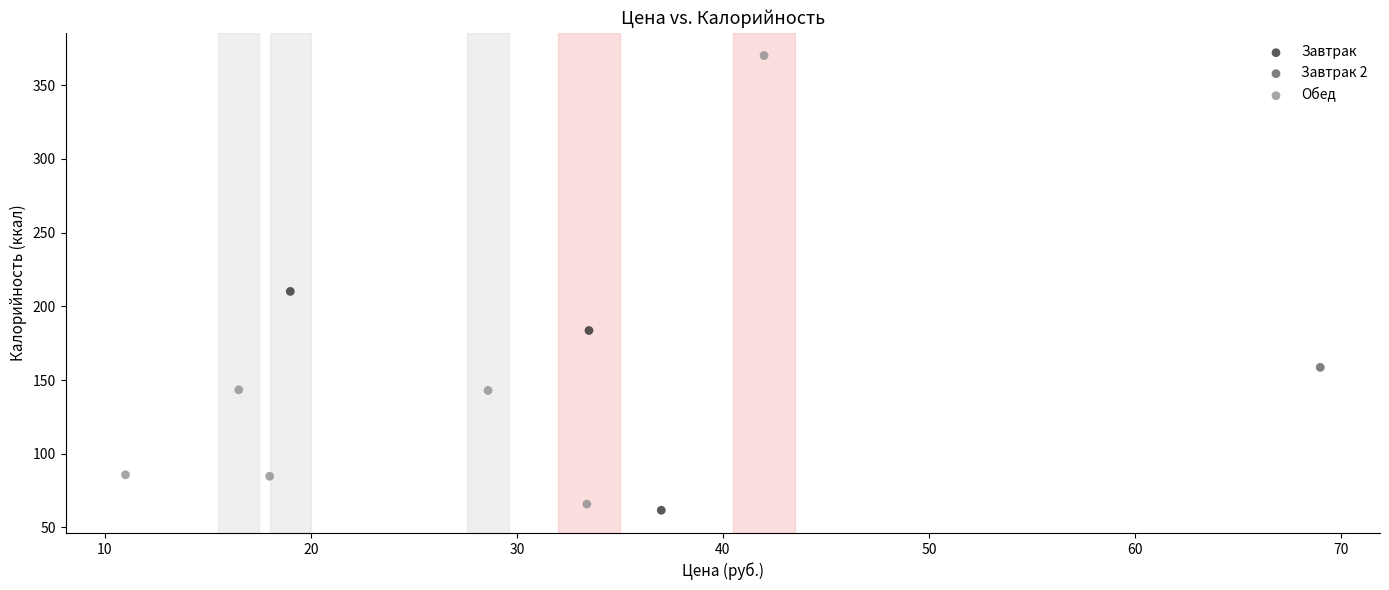

What are all the series names shown in the legend?

Завтрак, Завтрак 2, Обед